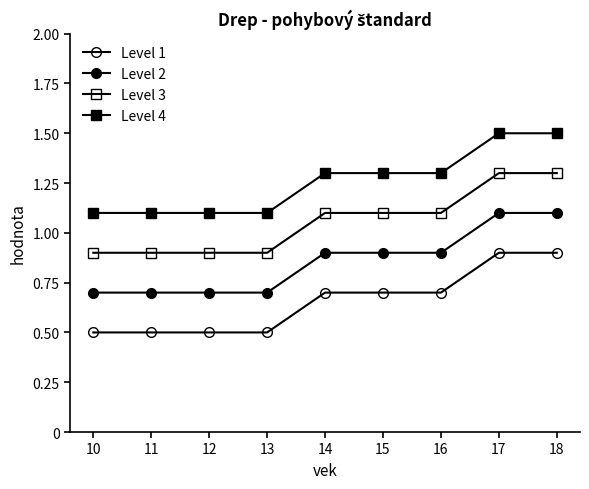

Between 11 and 12, which is larger?

11